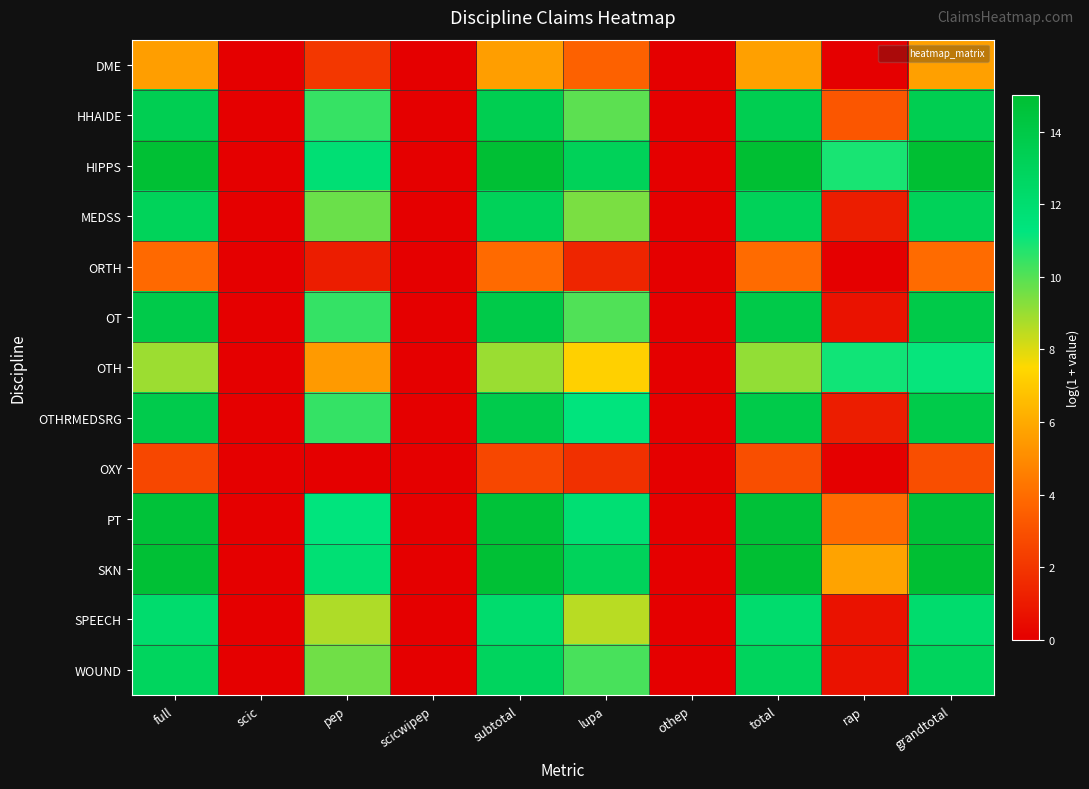

Count the number of data series in this chart.

13